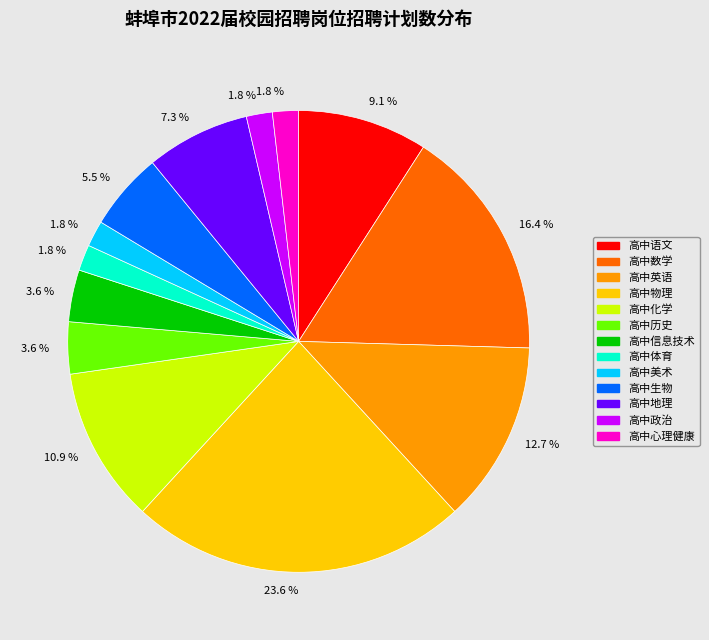

Does any single category account for the majority?

No